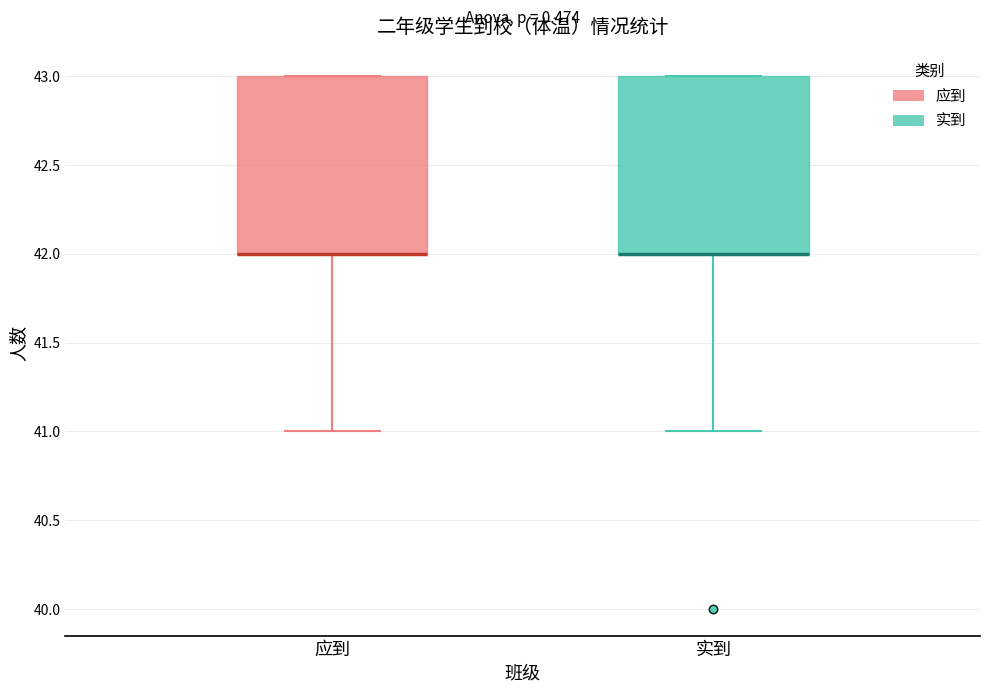

Reading left to right, transcribe this box plot: for each box, give where its median line is, the range the box spans, and where its two whiskers end, as read against the y-axis. The values are not printed on the chart, so give them approximately, as read against the axis.

应到: median 42 (drawn on the box's lower edge), box 42 to 43, whiskers 41 to 43
实到: median 42 (drawn on the box's lower edge), box 42 to 43, whiskers 41 to 43